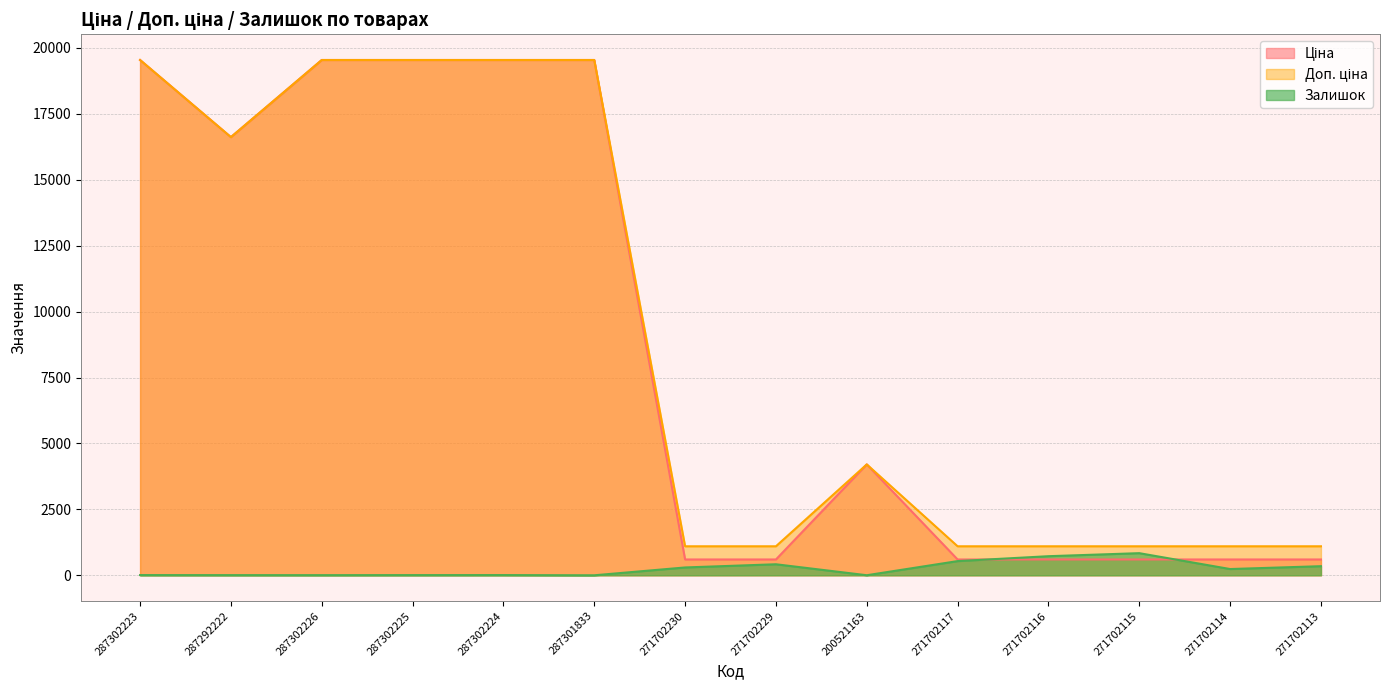

What is the sum of all Ціна values?

122735.7